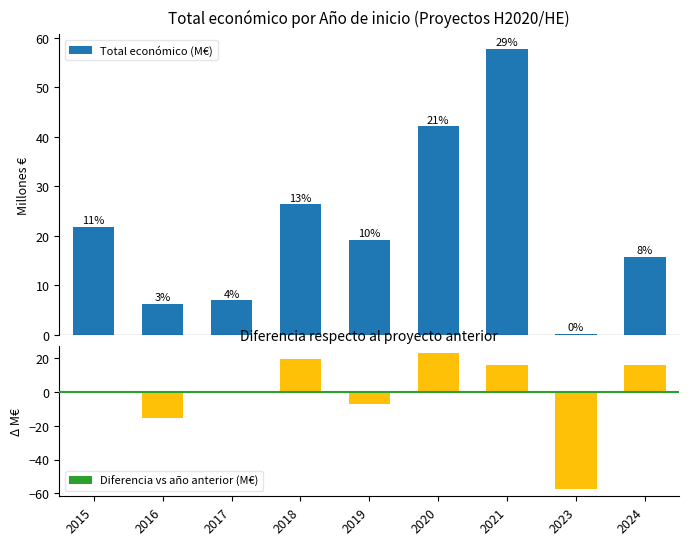

Is it true that Diferencia vs año anterior (M€) equals 15.7 at 2021?

True